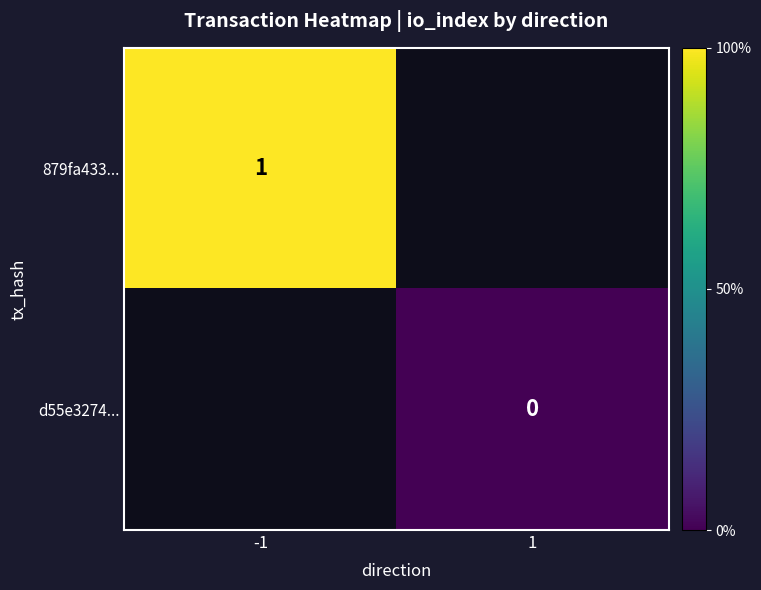

The 879fa433... series shows 1 at -1. True or false?

True